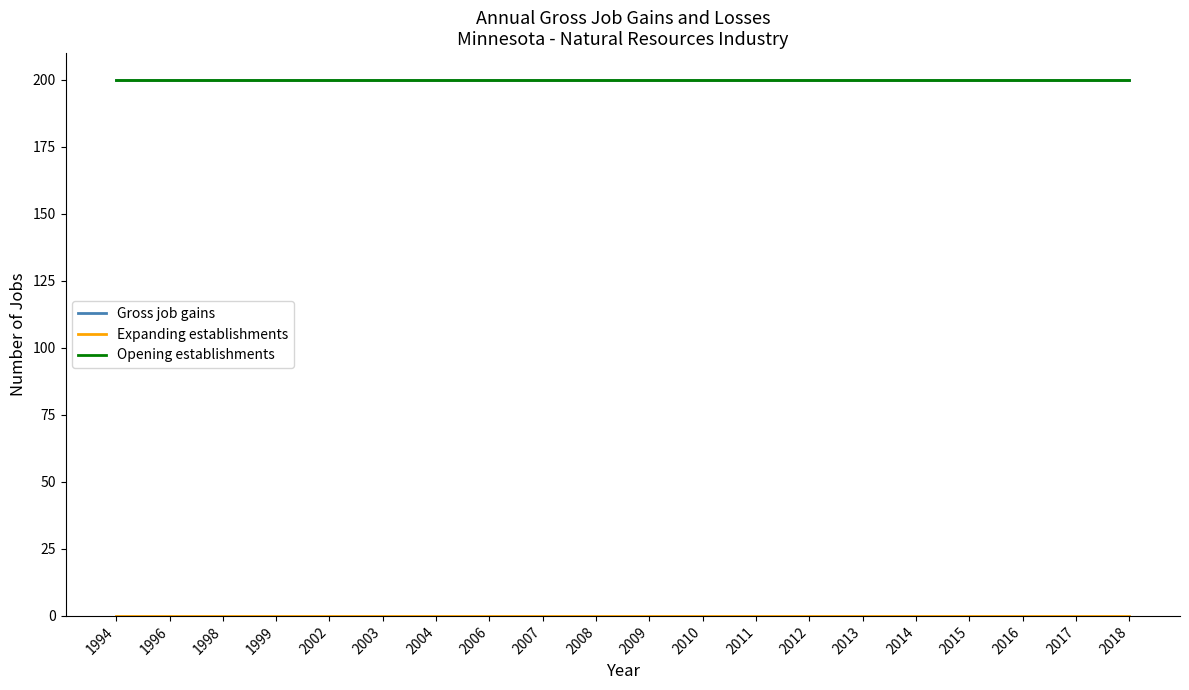

Does the chart have visible grid lines?

No